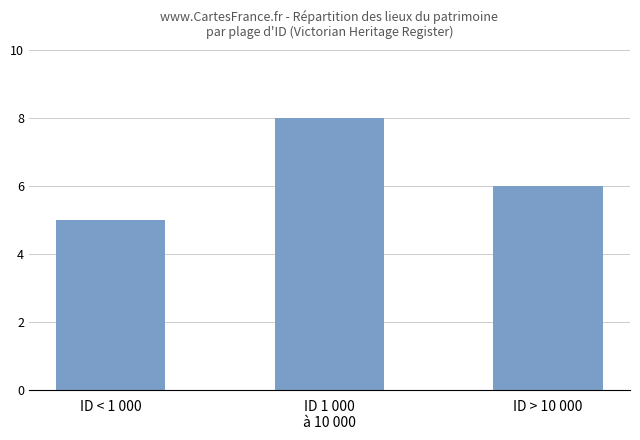

How many values are between 5 and 8?

3